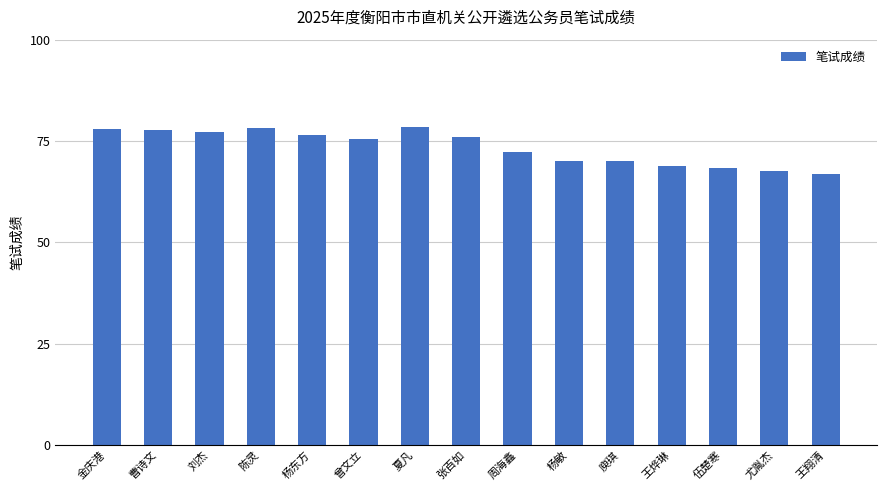

What is the minimum value shown in the chart?

66.8